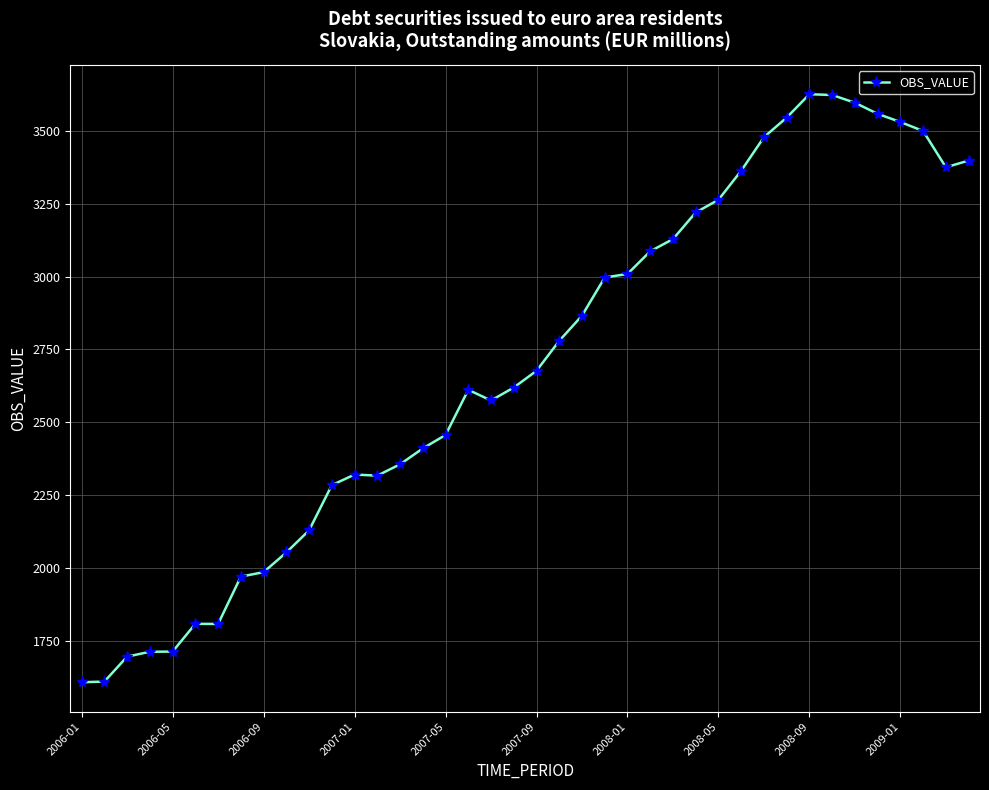

True or false: there are more than 0 points higher than both neighbors.

True